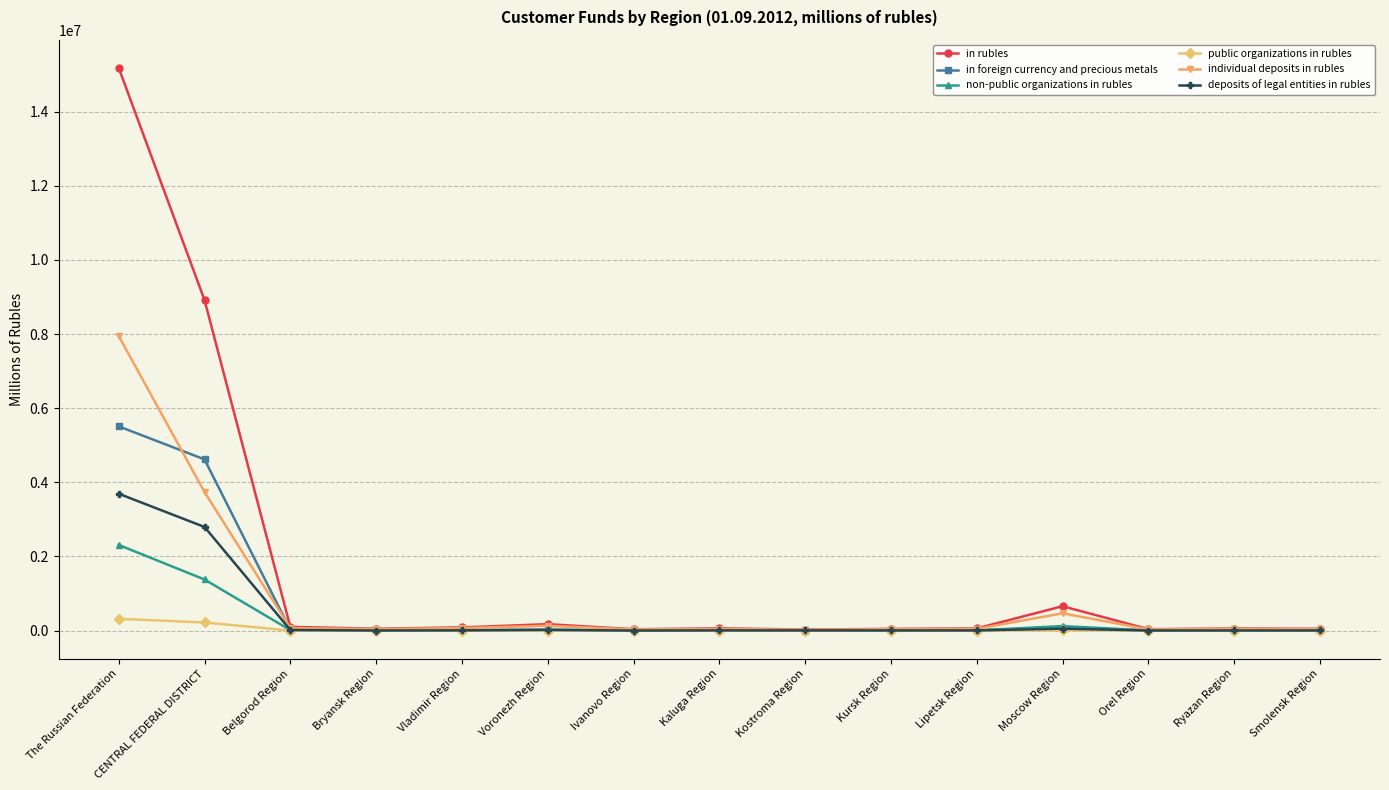

What is the spread (max minus min) of values at CENTRAL FEDERAL DISTRICT?

8700250